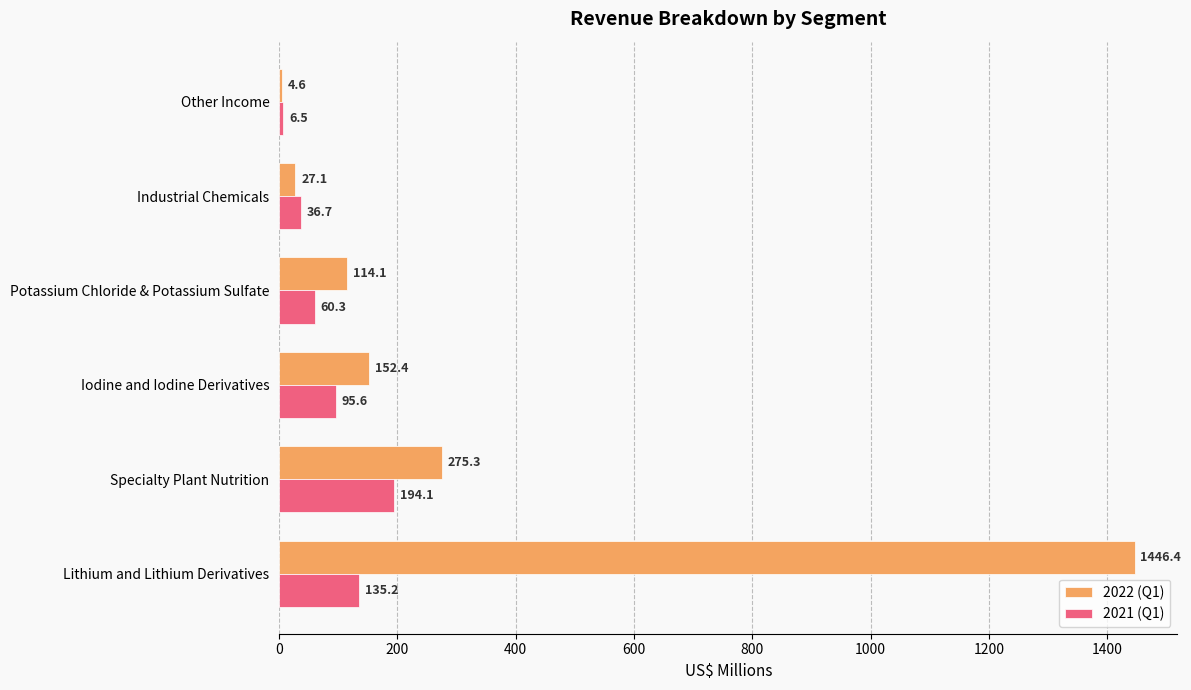

The value of 2022 (Q1) at Potassium Chloride & Potassium Sulfate is 114.1. True or false?

True